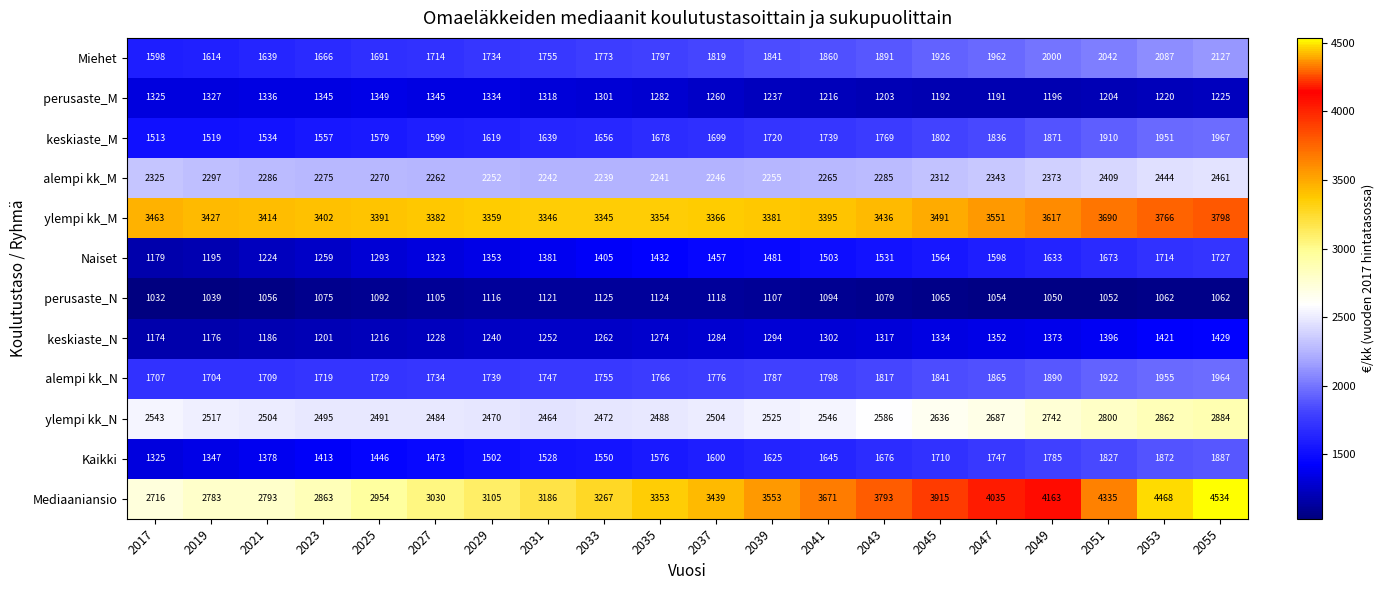

Where is Naiset nearest to the value 1453?

2037